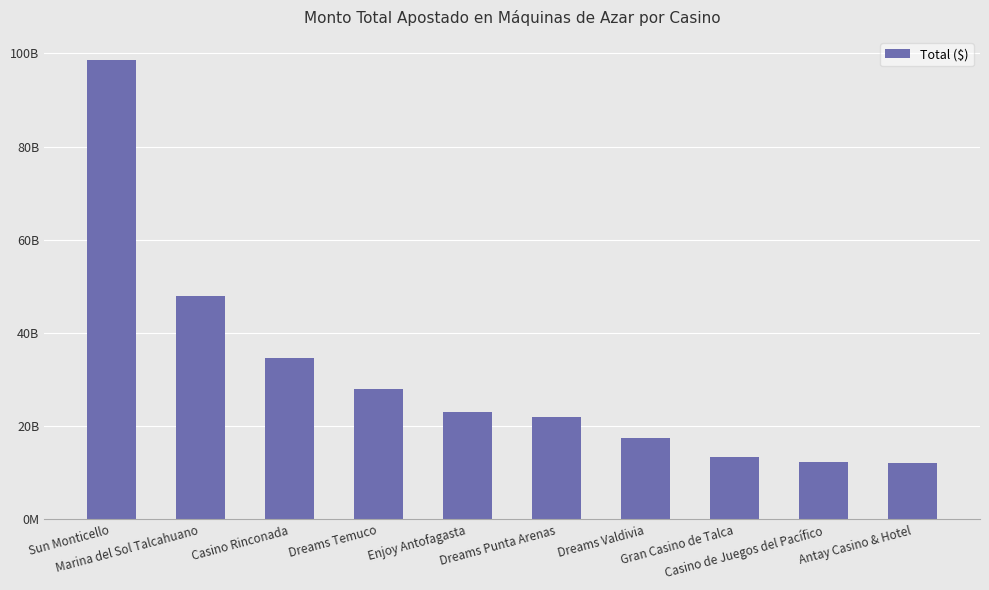

List the labels in order of value, smallest first.

Antay Casino & Hotel, Casino de Juegos del Pacífico, Gran Casino de Talca, Dreams Valdivia, Dreams Punta Arenas, Enjoy Antofagasta, Dreams Temuco, Casino Rinconada, Marina del Sol Talcahuano, Sun Monticello